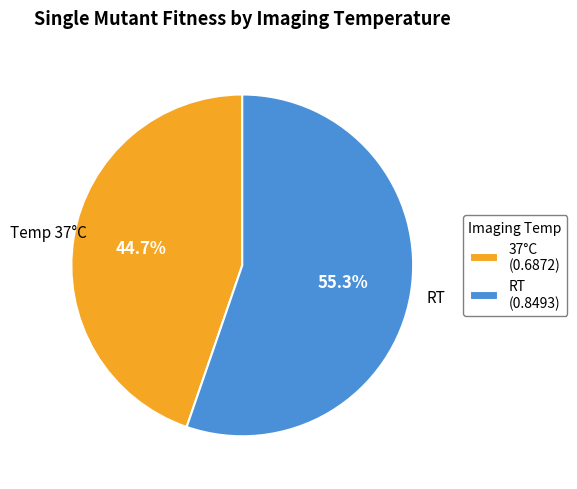

Which slice is the largest?

RT (0.8493)